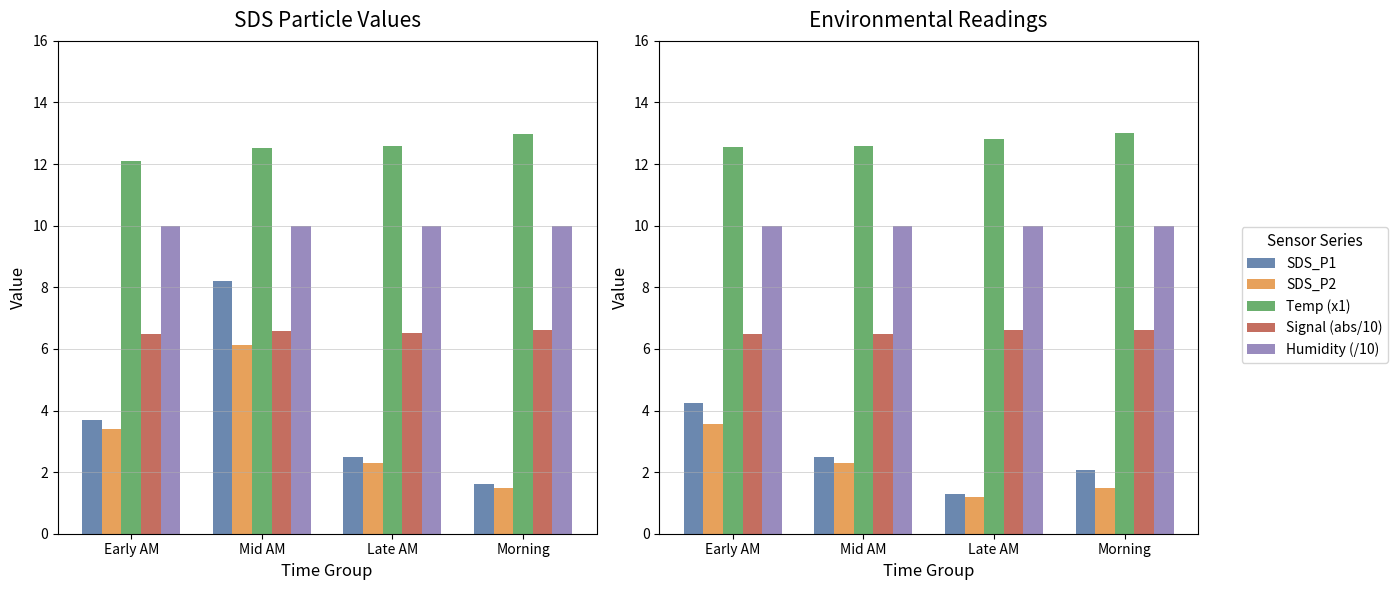

What is the difference between the highest and lowest values at Mid AM?

10.3